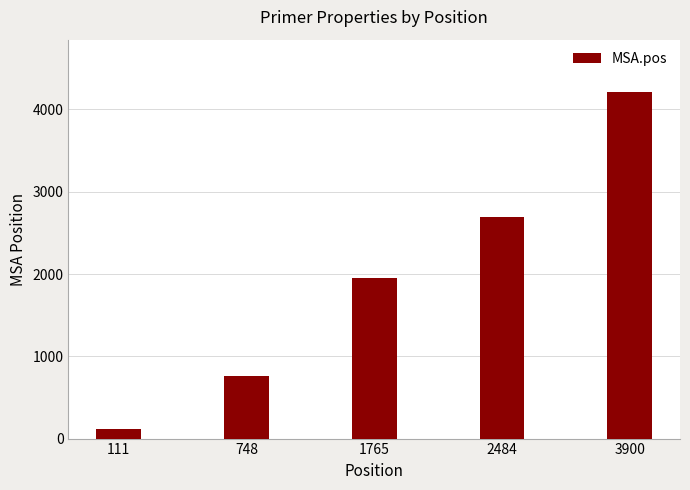

List the labels in order of value, largest first.

3900, 2484, 1765, 748, 111